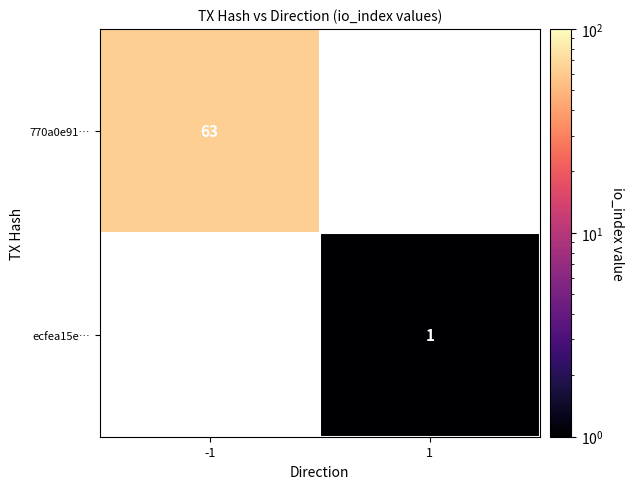

True or false: 770a0e91… has a value of 94 at -1.

False